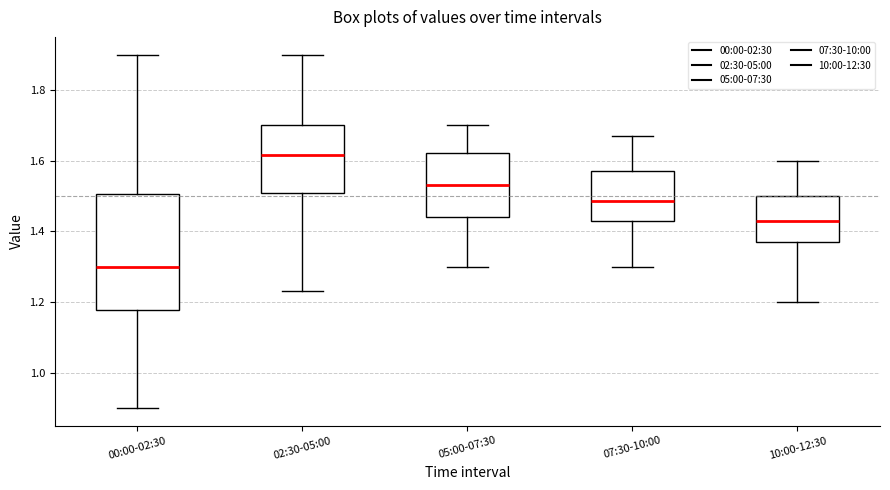

Reading left to right, read every box against the y-axis: the position of its median line, the range the box covers, and the ends of its whiskers. The values are not printed on the chart, so give them approximately, as read against the axis.

00:00-02:30: median 1.30, box 1.18 to 1.50, whiskers 0.90 to 1.90
02:30-05:00: median 1.62, box 1.50 to 1.70, whiskers 1.24 to 1.90
05:00-07:30: median 1.54, box 1.44 to 1.62, whiskers 1.30 to 1.70
07:30-10:00: median 1.48, box 1.44 to 1.58, whiskers 1.30 to 1.68
10:00-12:30: median 1.44, box 1.38 to 1.50, whiskers 1.20 to 1.60